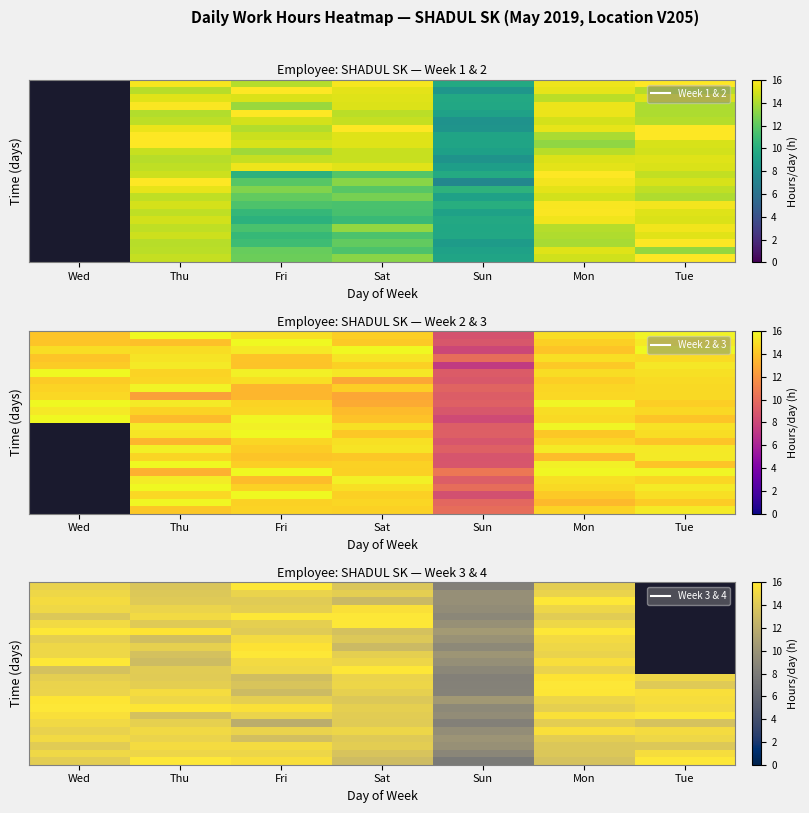

At which category is the sum across all series the highest?

Mon